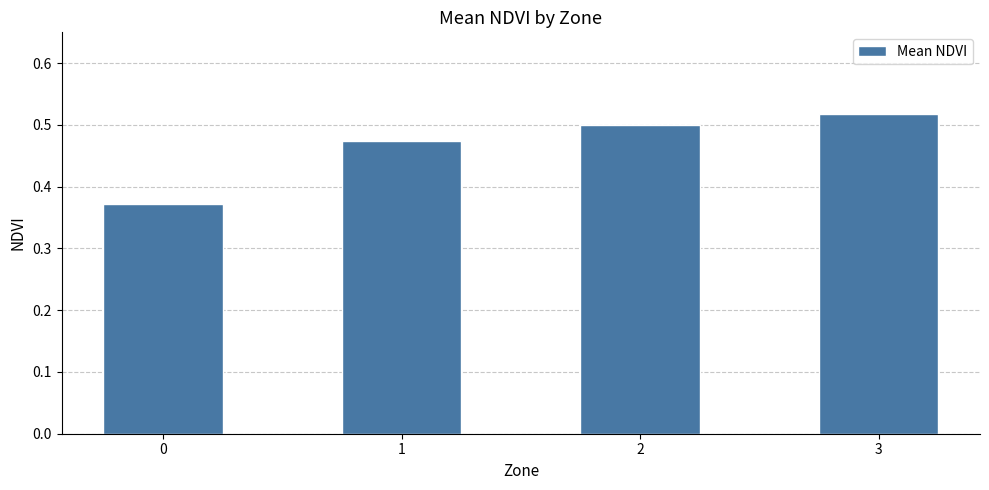

Rank the categories by value from highest to lowest.

3, 2, 1, 0